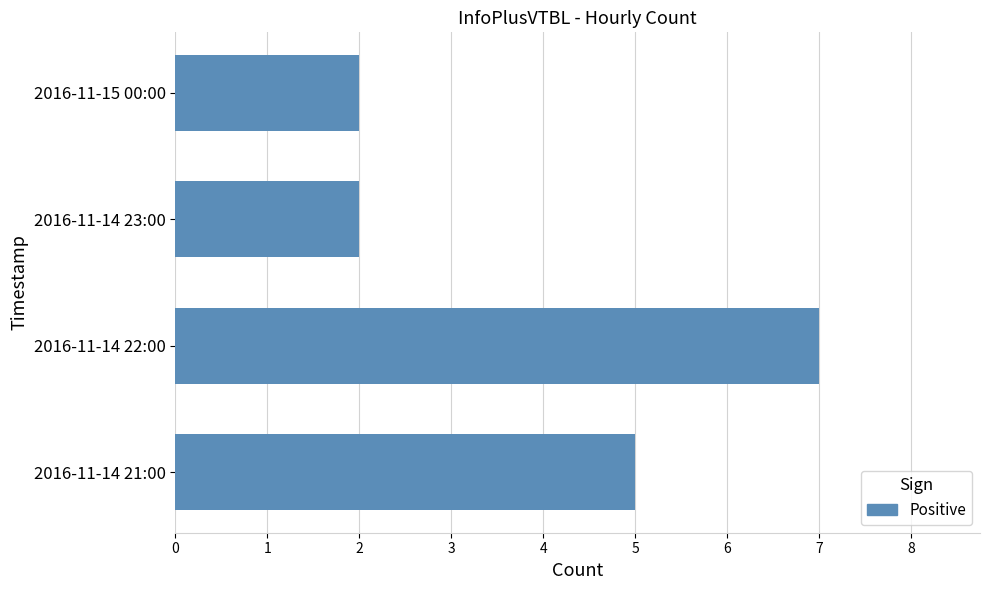

How many data points are less than 5?

2